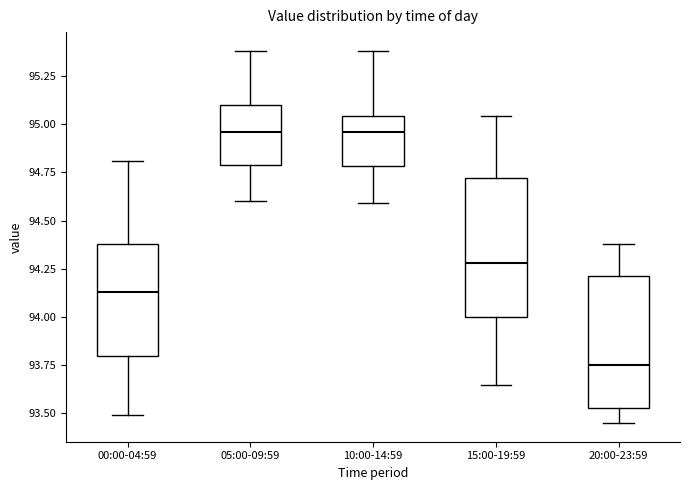

Where is the upper edge of the box for 20:00-23:59 on the y-axis? The values are not printed on the chart, so give them approximately, as read against the axis.

94.20